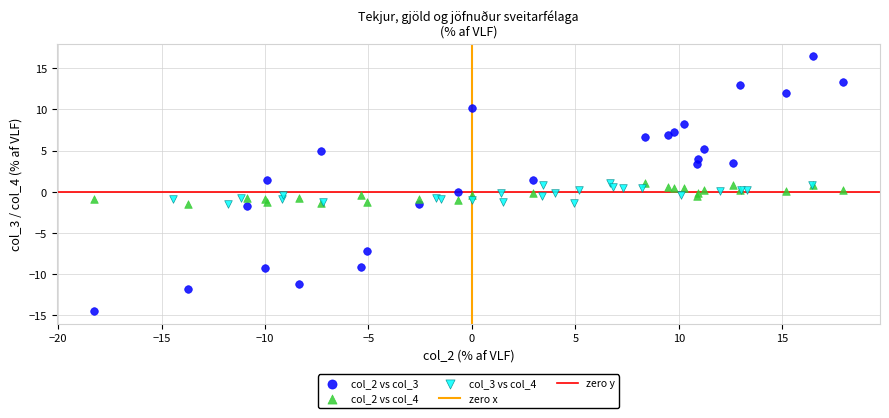

Which series has the largest Y range (max minus min)?

col_2 vs col_3